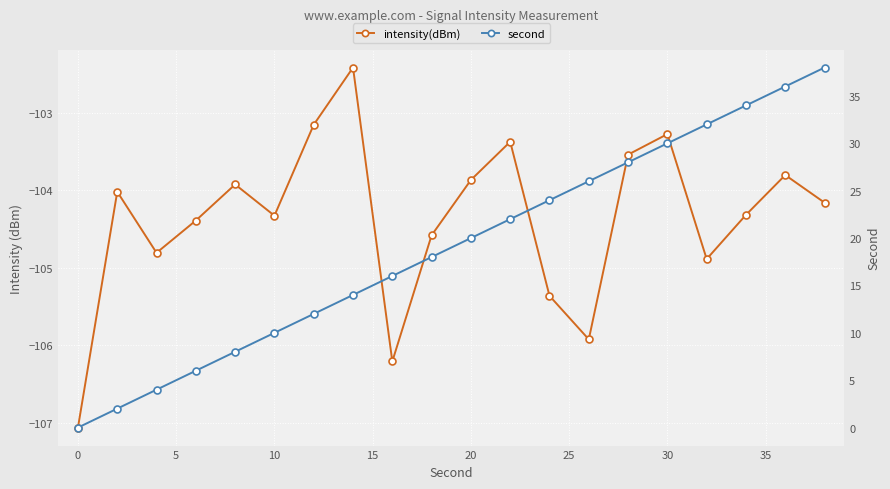

True or false: second and intensity(dBm) cross at least once.

False